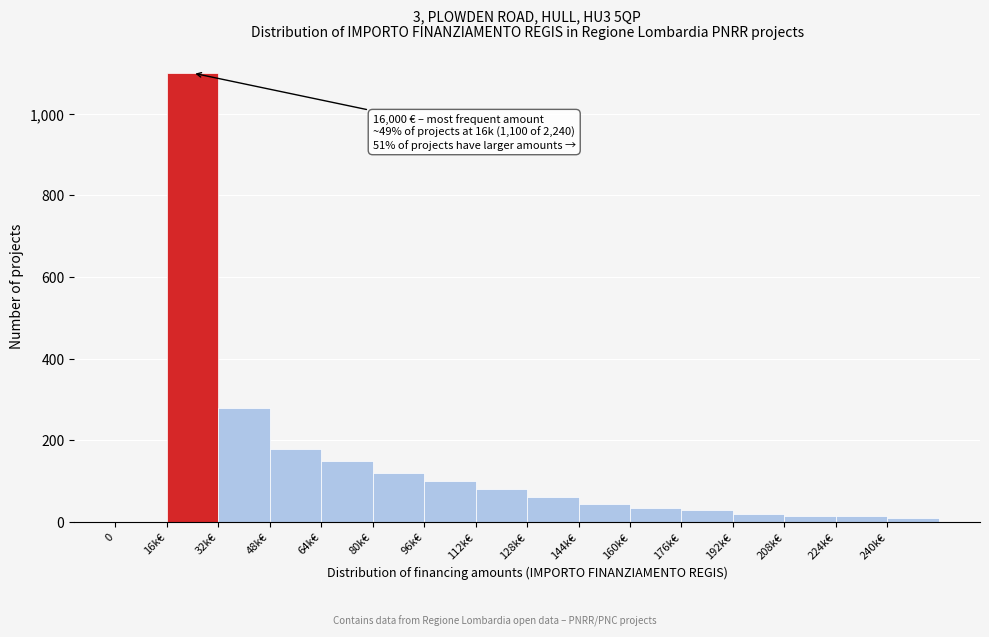

Reading right to left, extract all data points from this chart.

240k€=10	224k€=15	208k€=15	192k€=20	176k€=30	160k€=35	144k€=45	128k€=60	112k€=80	96k€=100	80k€=120	64k€=150	48k€=180	32k€=280	16k€=1100	0=0